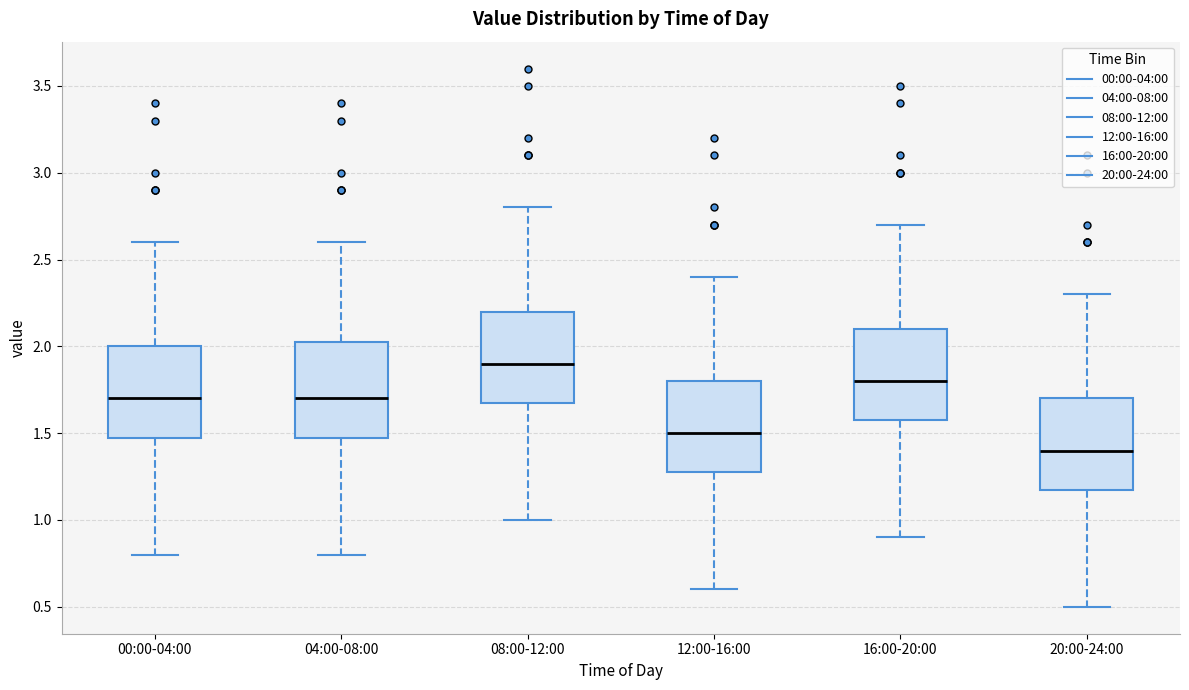

Which box has the lowest median line?

20:00-24:00